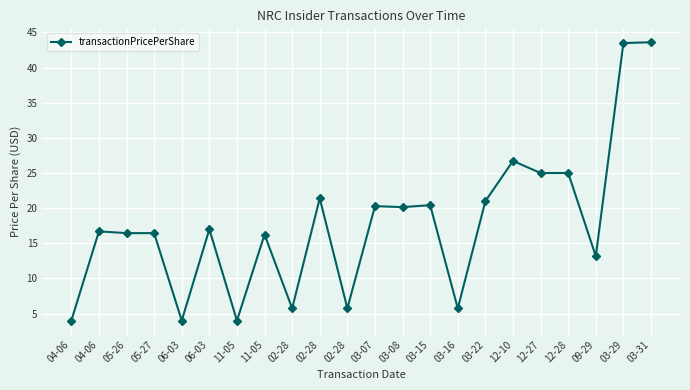

What is the average value?

17.8